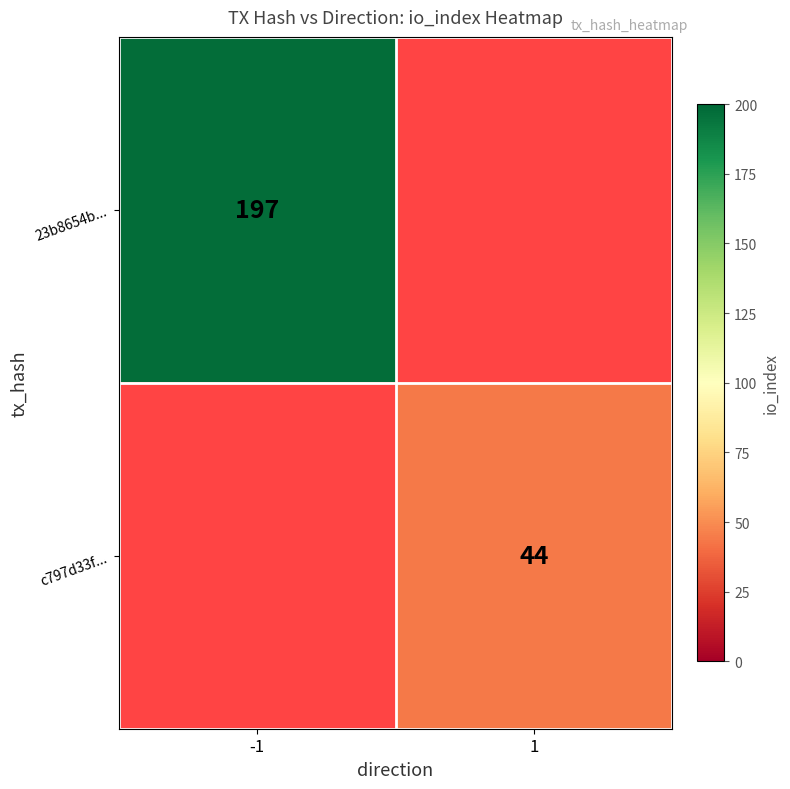

True or false: c797d33f... has a value of 57 at 1.

False